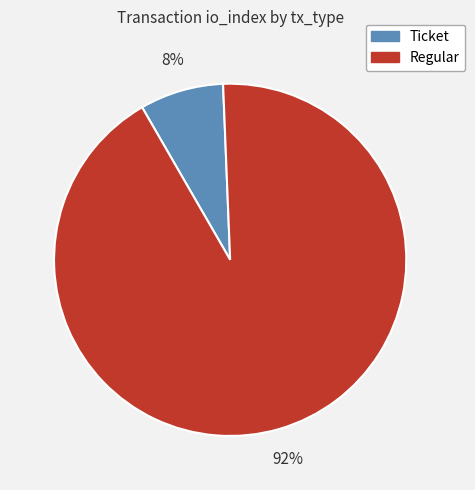

Which slice is the smallest?

Ticket